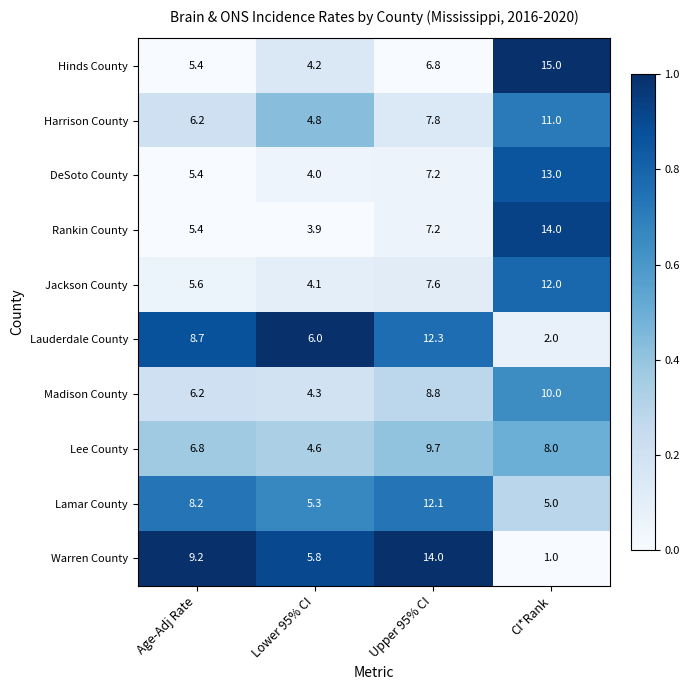

Is it true that Lamar County equals 8.2 at Age-Adj Rate?

True